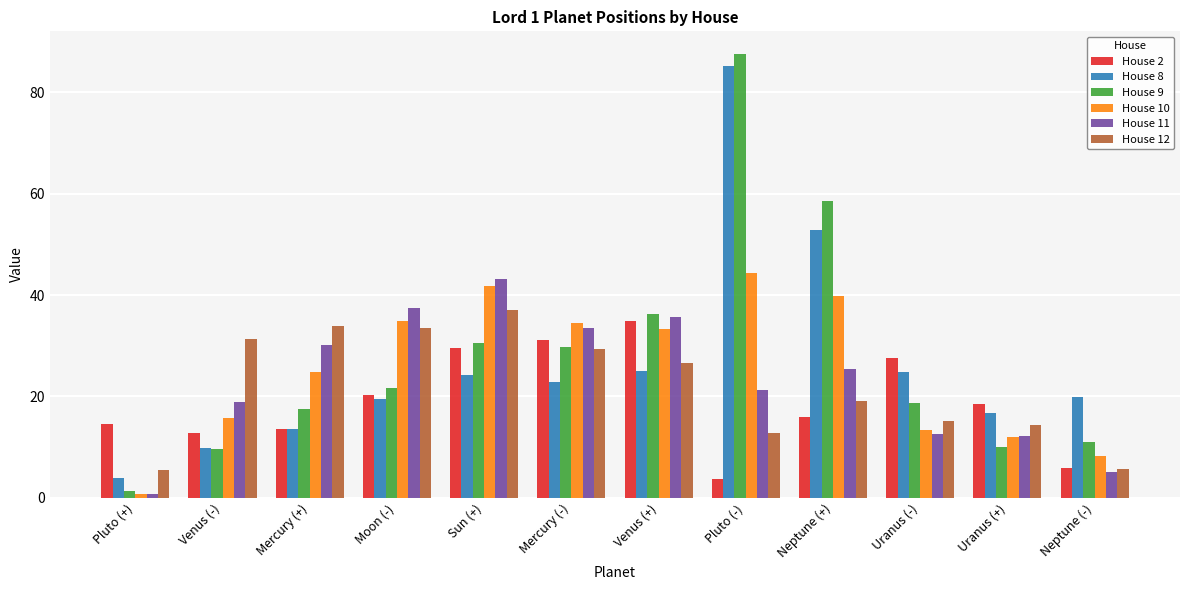

At how many categories does at least one series exceed 80?

1